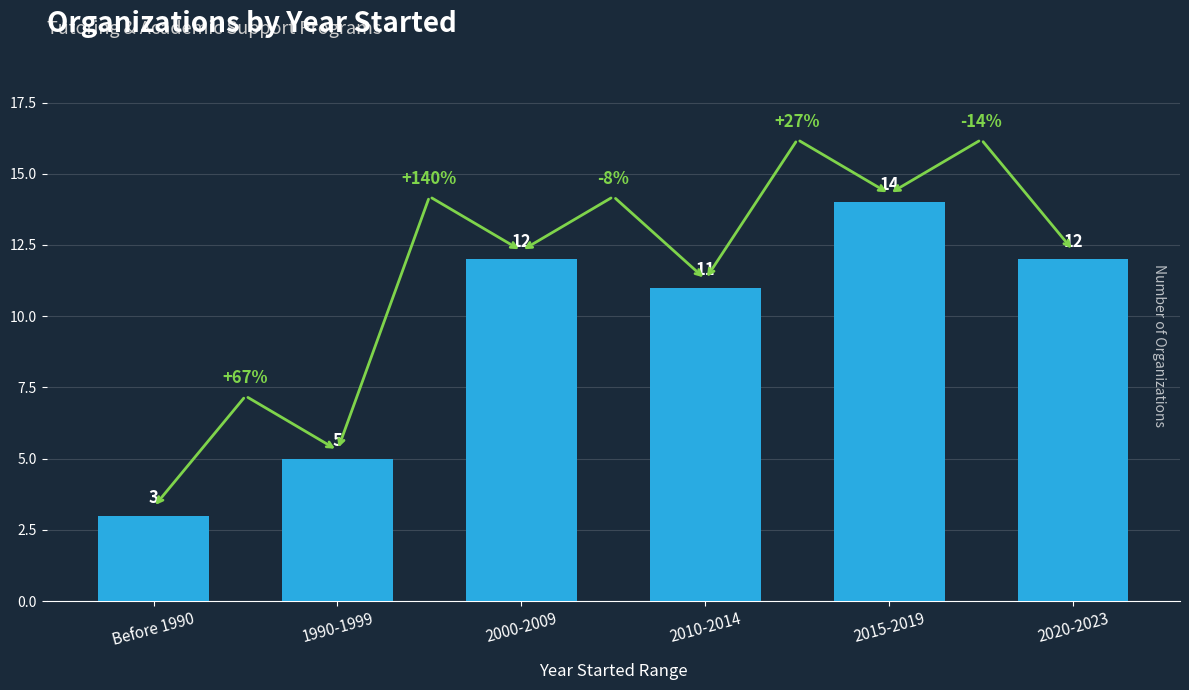

The chart shows a value of 24 at 2015-2019. True or false?

False